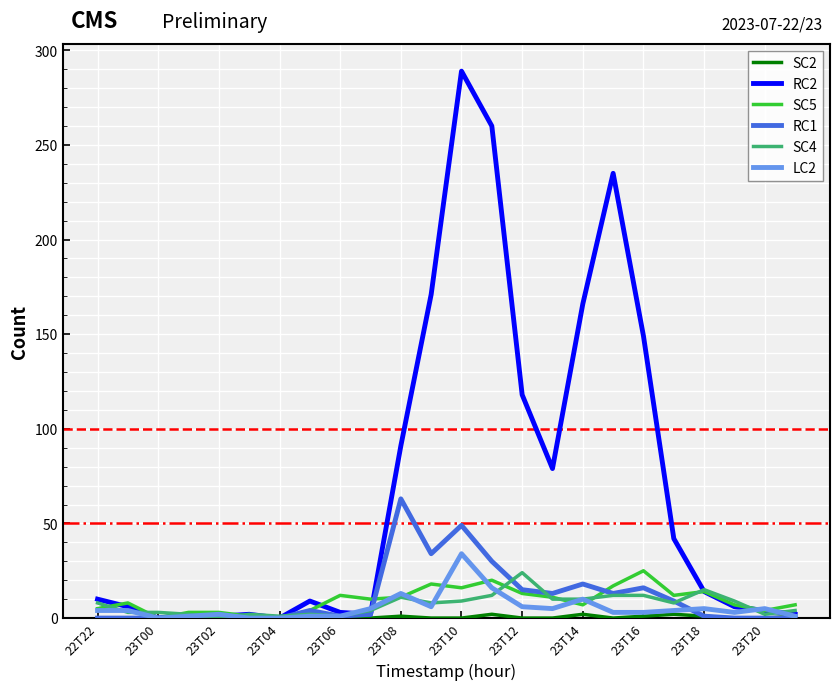

Which series has the largest total across all categories?

RC2